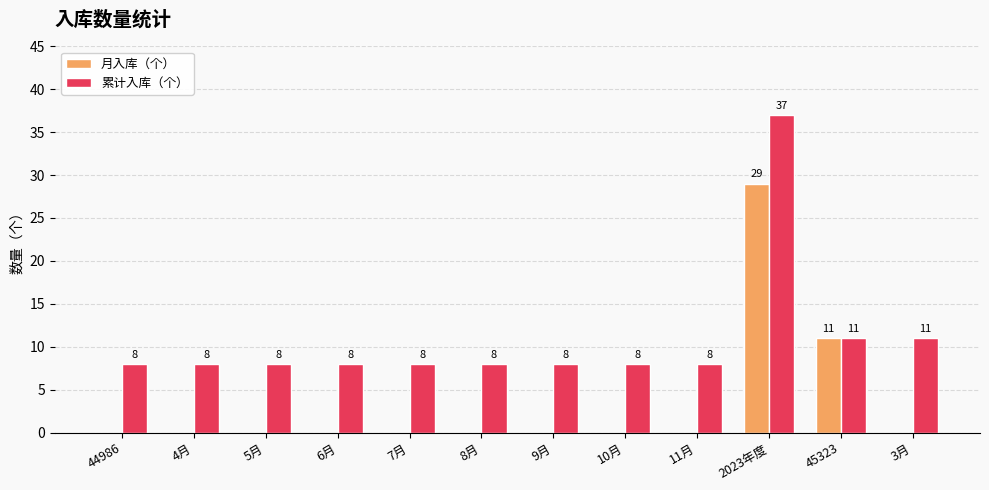

At which category is the sum across all series the highest?

2023年度